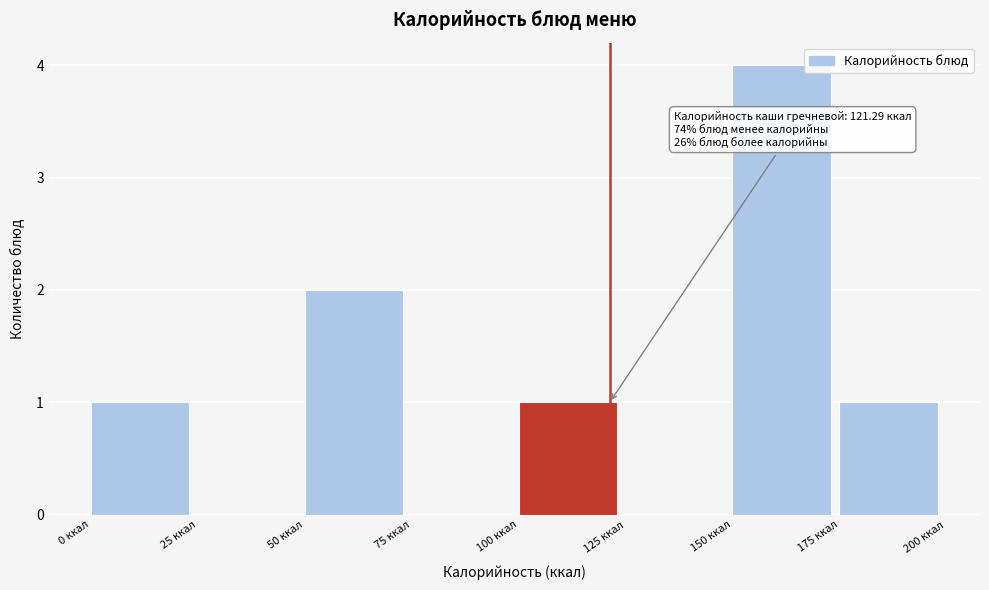

Over which range of the x-axis is the bar tallest?

150 to 175